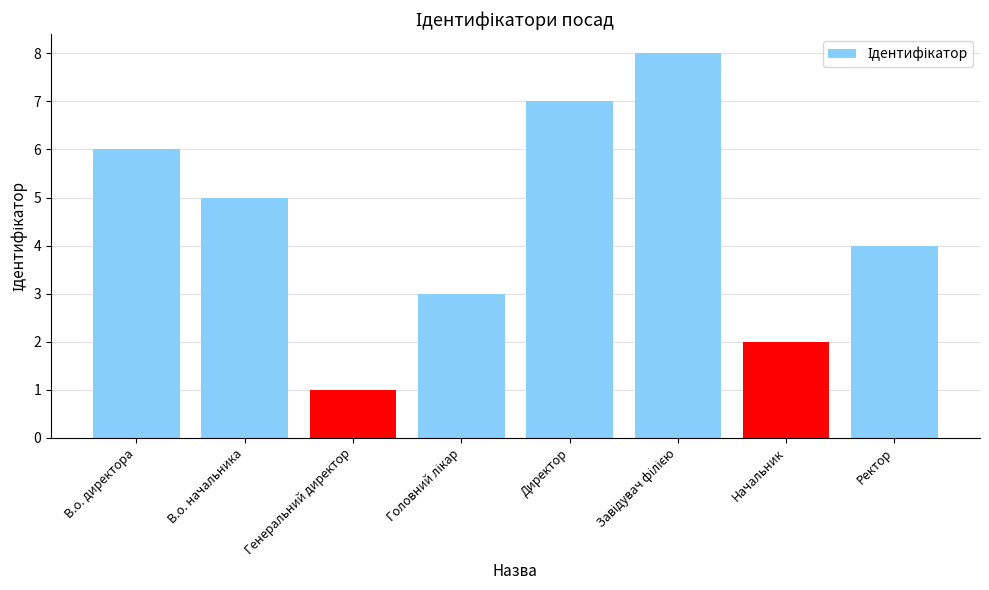

What is the difference between the values at В.о. начальника and Ректор?

1